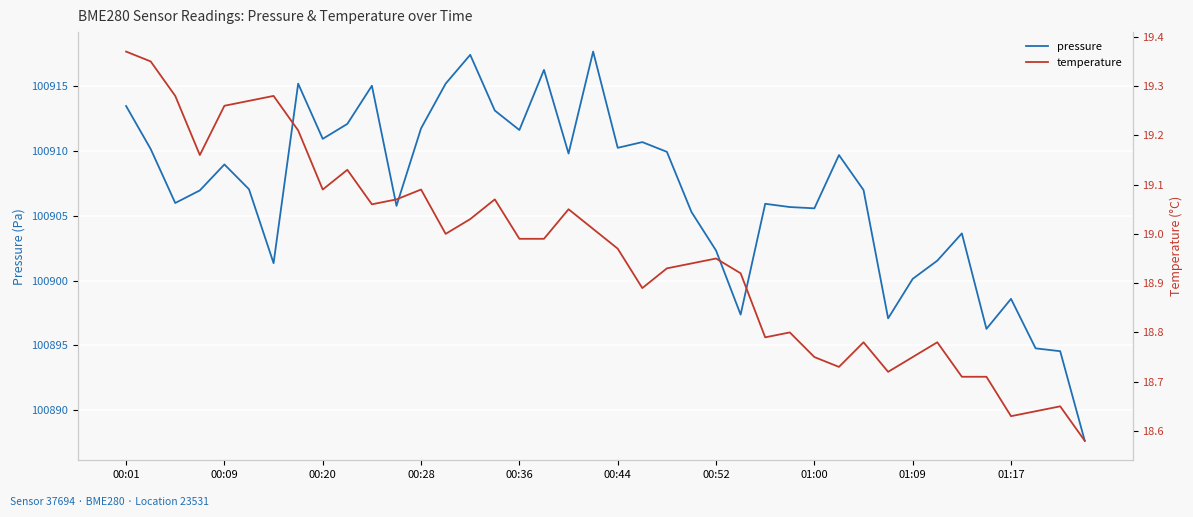

What is the lowest value of the pressure series?

100887.7